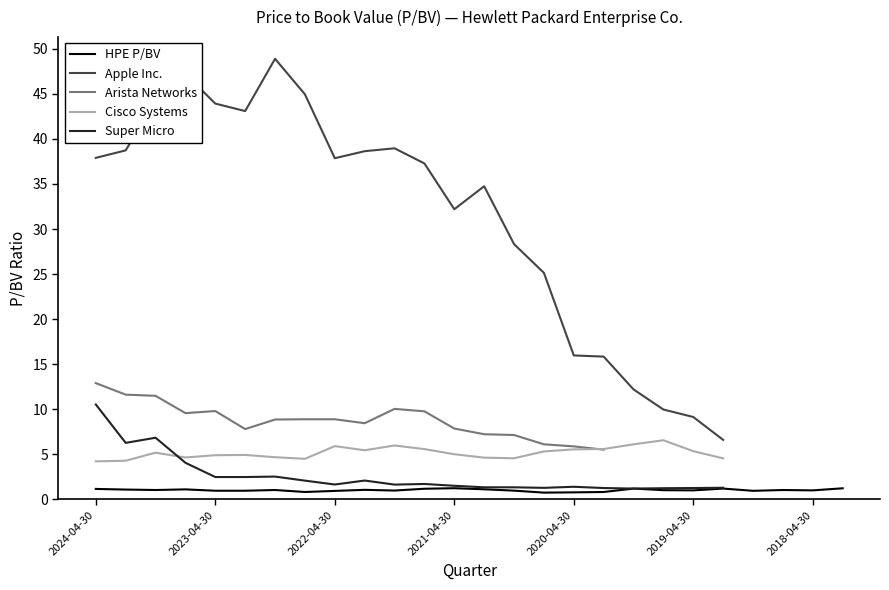

At which label does Super Micro first exceed 1?

2024-04-30